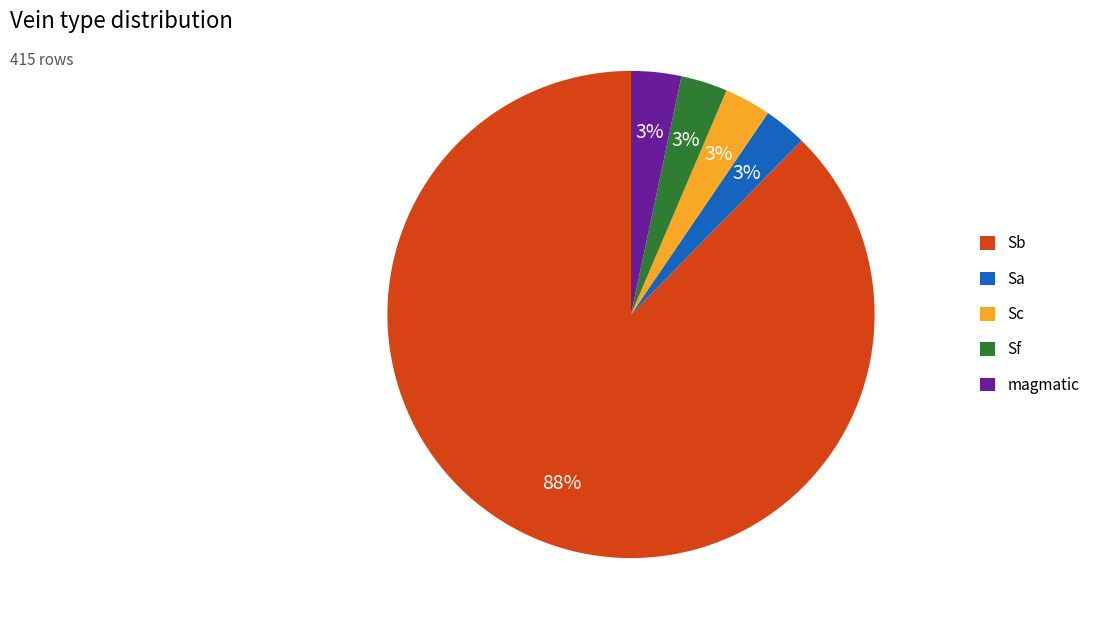

To the nearest percent, what portion does Sb represent?

88%